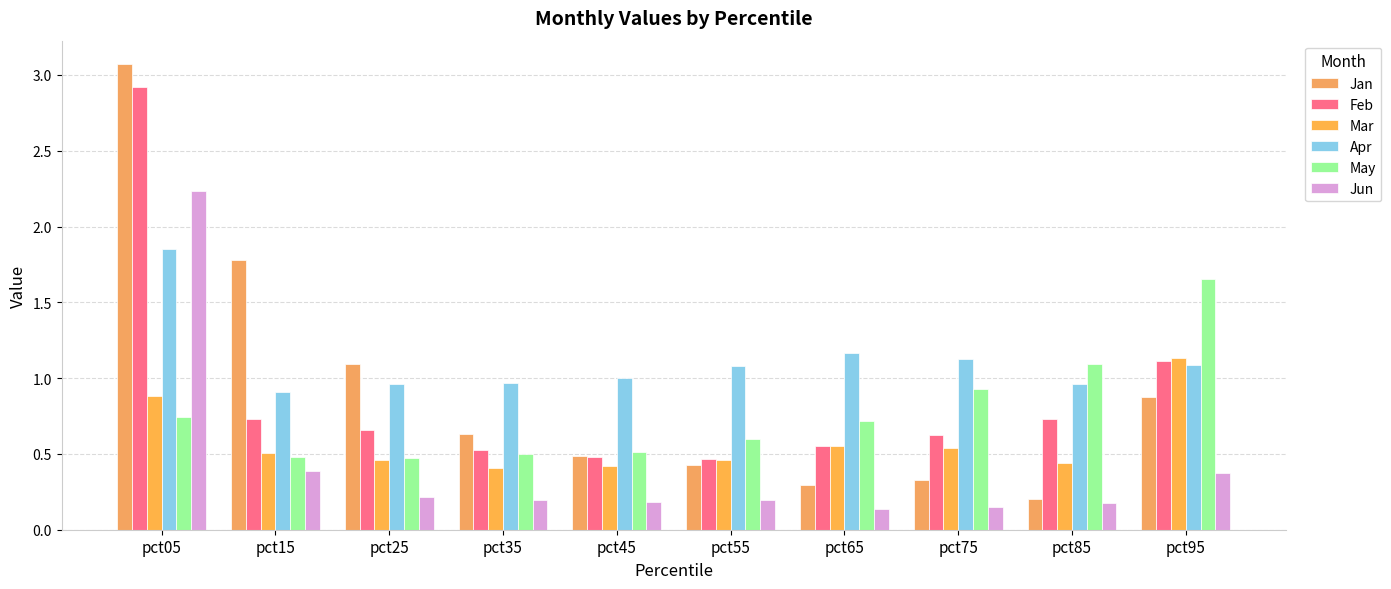

Count the Mar values in the range 0 to 1.

9